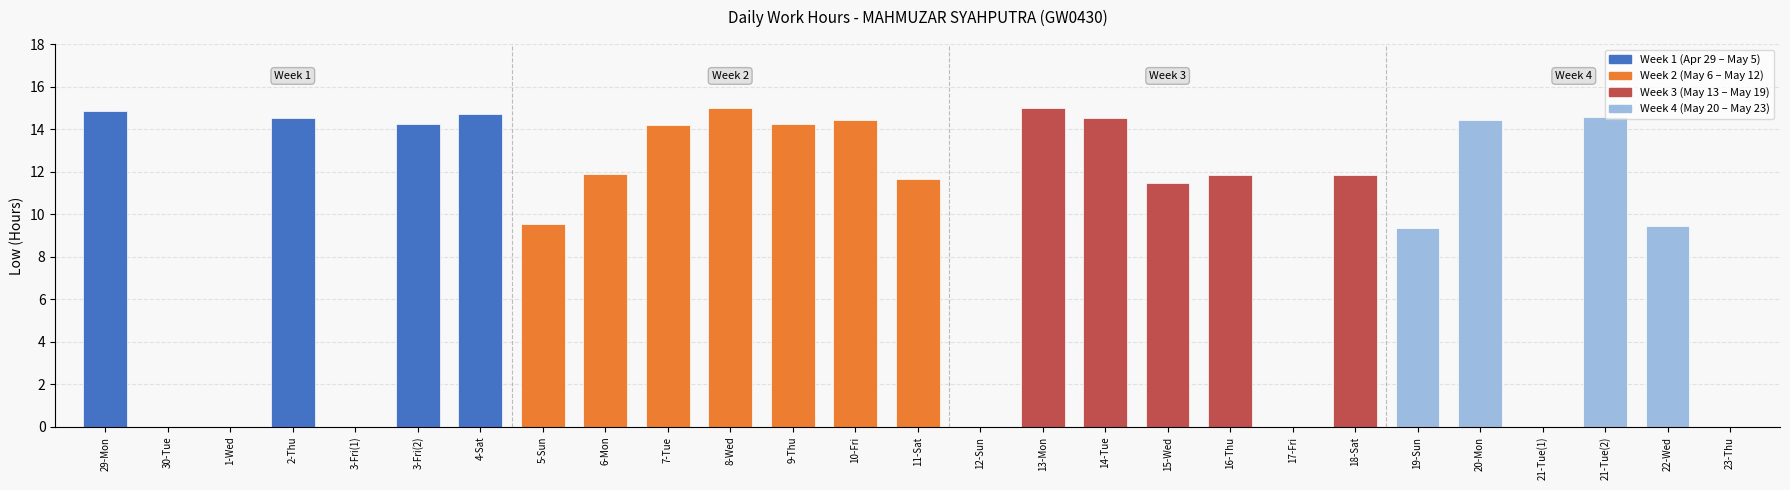

Read the value at 16-Thu.

11.8